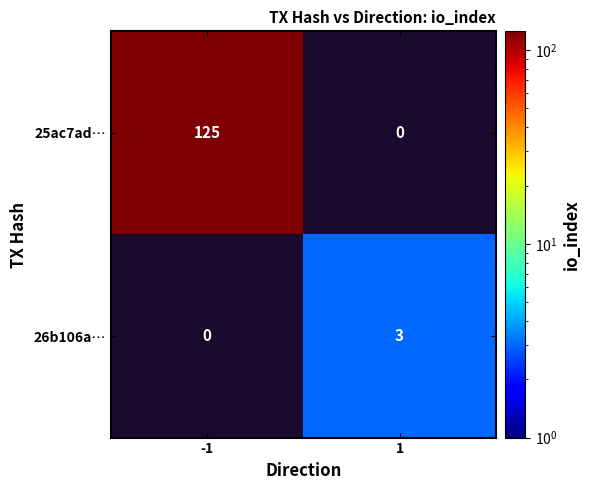

The value of 25ac7ad… at -1 is 85. True or false?

False